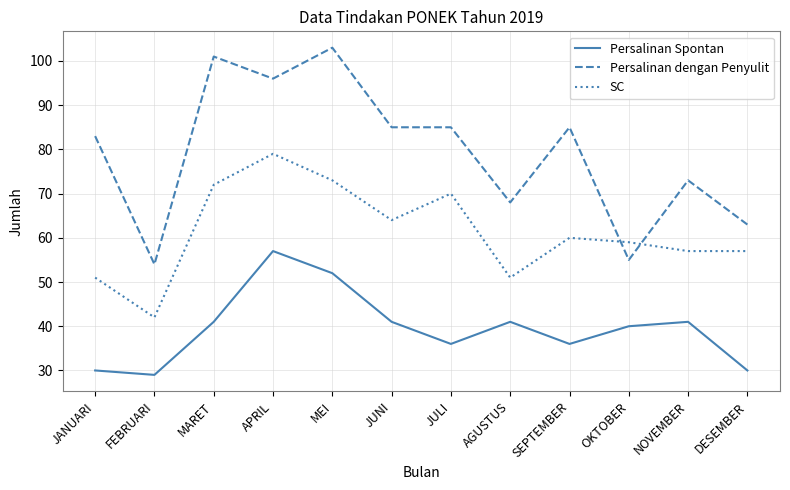

The value of Persalinan Spontan at FEBRUARI is 29. True or false?

True